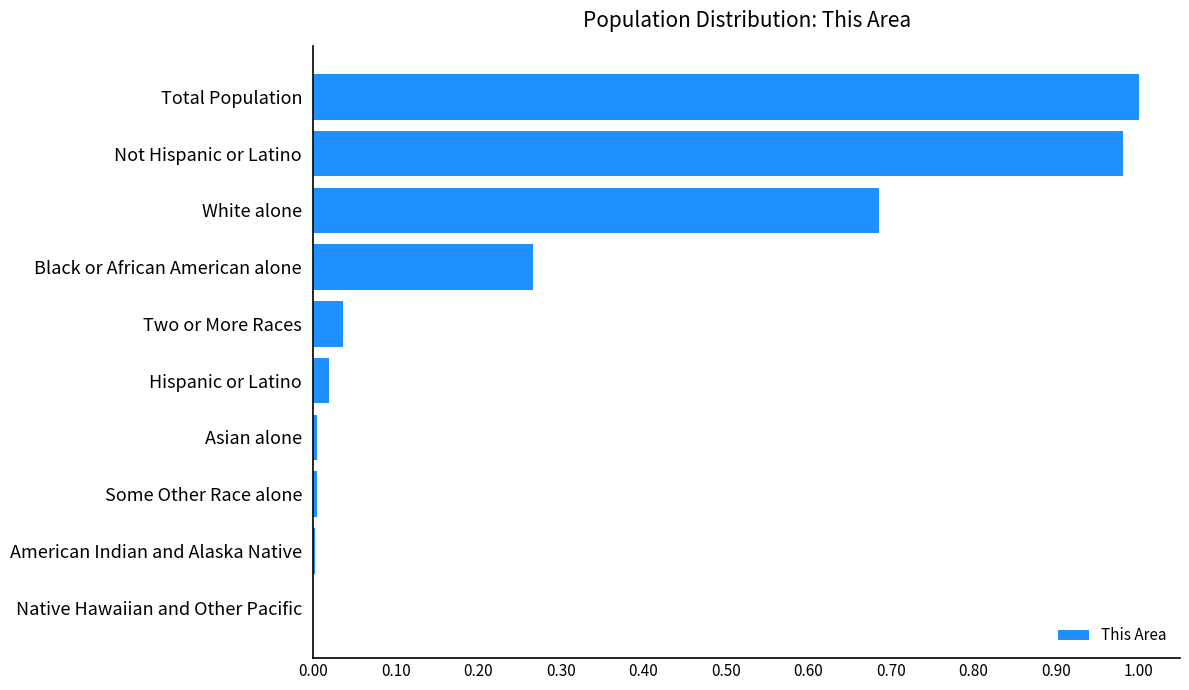

Between Not Hispanic or Latino and Two or More Races, which is larger?

Not Hispanic or Latino